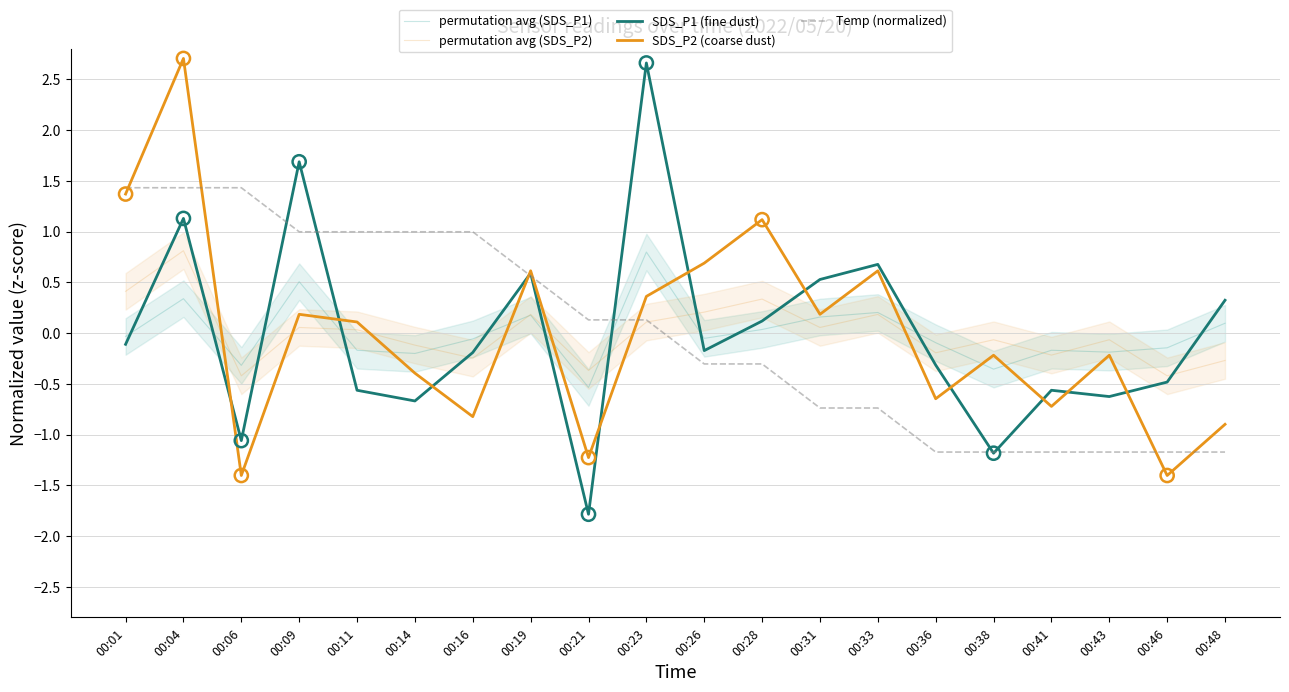

At which category is the sum across all series the highest?

00:04